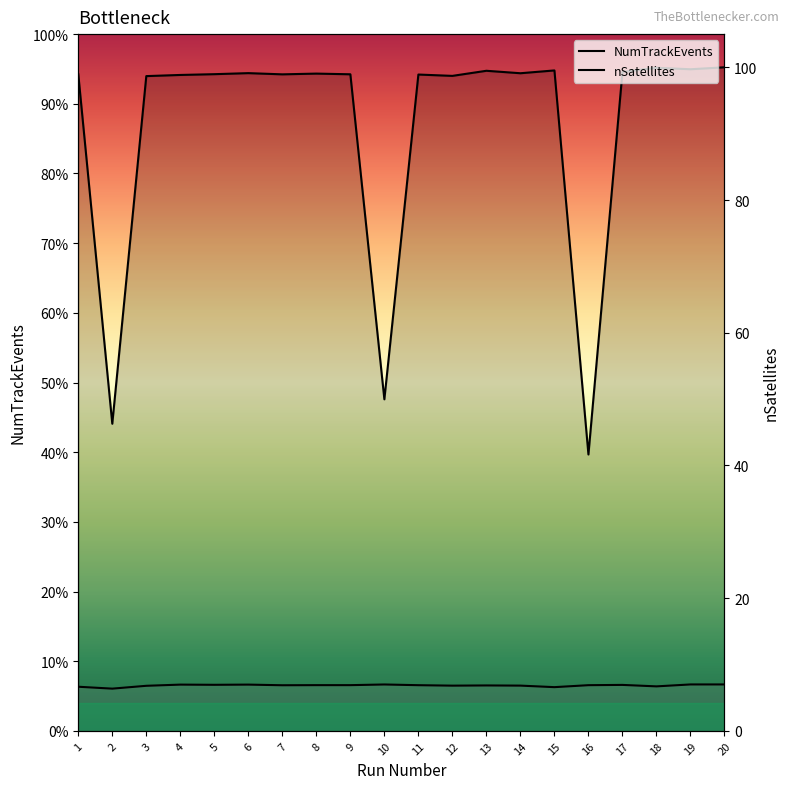

At which category does the chart reach its minimum across all series?

2